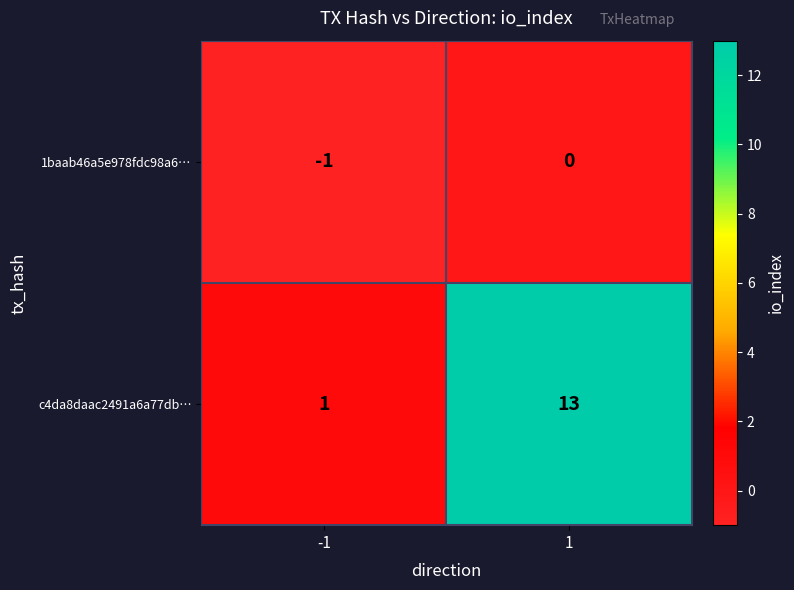

What is the sum of all c4da8daac2491a6a77db… values?

14